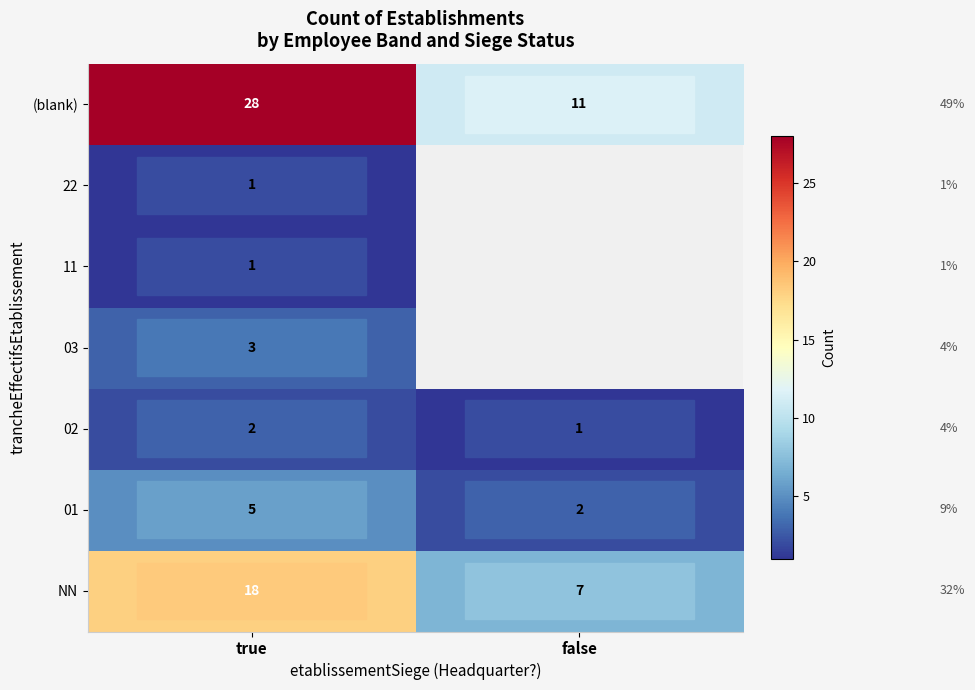

What is the greatest value displayed?

28.0